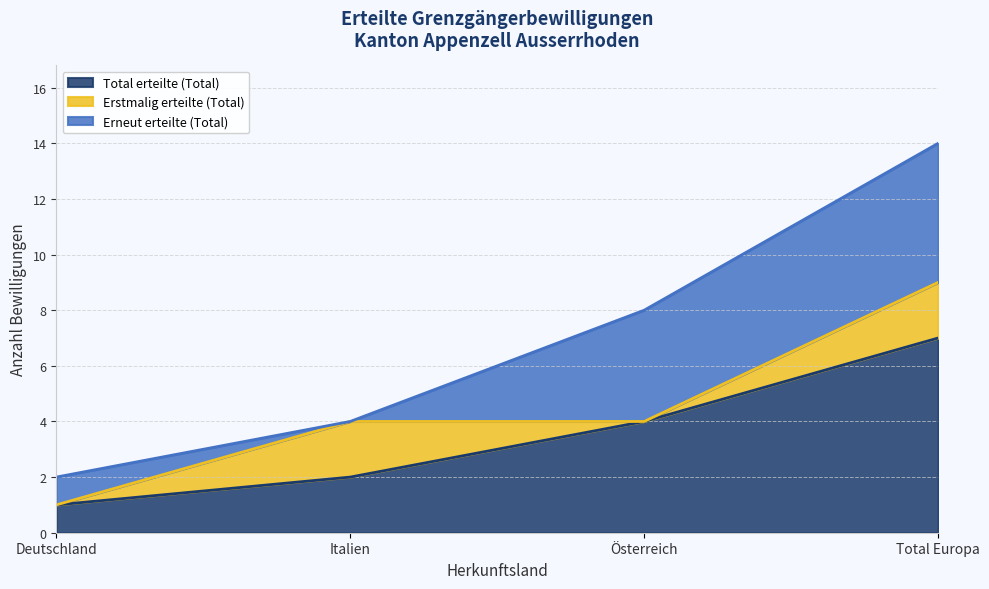

Does the chart display data point markers on the line(s)?

No